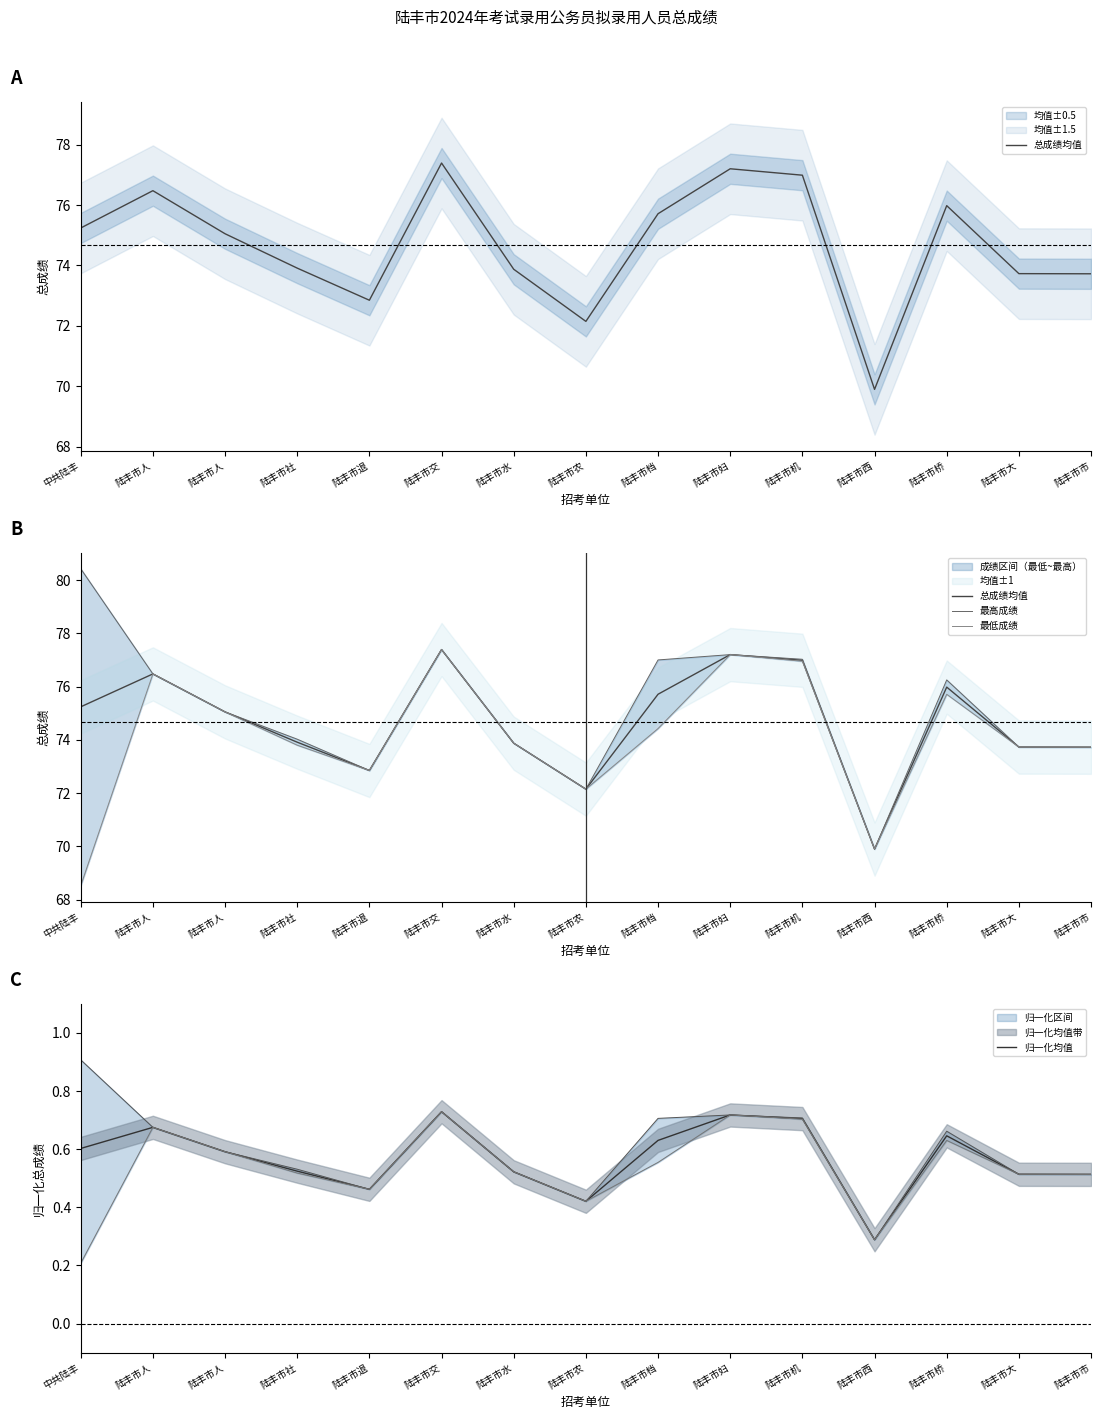

Reading left to right, extract all data points from this chart.

总成绩均值: 75.2	76.5	75.0	73.9	72.8	77.4	73.9	72.2	75.7	77.2	77.0	69.9	76.0	73.7	73.7
最高成绩: 80.4	76.5	75.0	74.0	72.8	77.4	73.9	72.2	77.0	77.2	77.0	69.9	76.2	73.7	73.7
最低成绩: 68.5	76.5	75.0	73.8	72.8	77.4	73.9	72.2	74.4	77.2	77.0	69.9	75.7	73.7	73.7
归一化均值: 0.6	0.7	0.6	0.5	0.5	0.7	0.5	0.4	0.6	0.7	0.7	0.3	0.6	0.5	0.5